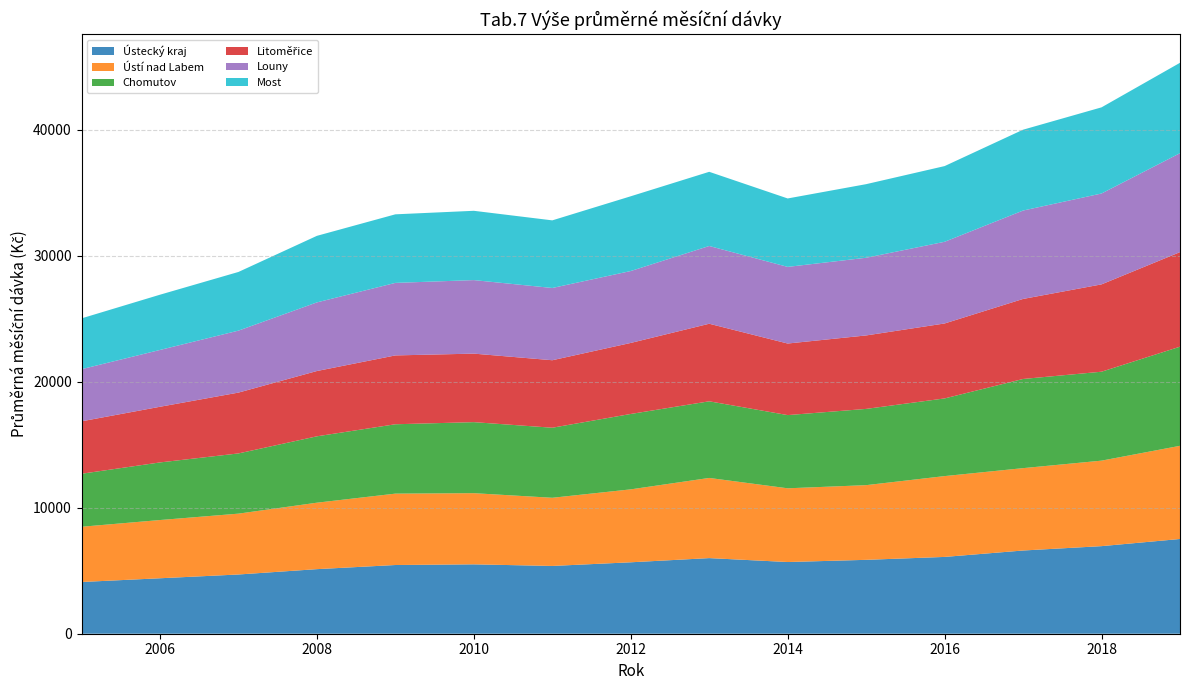

Reading right to left, what are all the values shown in this chart?

Ústecký kraj: 7516	6948	6602	6093	5862	5688	5999	5667	5377	5504	5451	5123	4699	4400	4103
Ústí nad Labem: 7392	6783	6534	6412	5925	5849	6360	5786	5408	5646	5663	5272	4827	4619	4383
Chomutov: 7864	7055	7074	6162	6049	5807	6079	5981	5557	5635	5503	5266	4777	4570	4204
Litoměřice: 7501	6929	6349	5946	5828	5678	6154	5635	5355	5436	5462	5180	4826	4416	4161
Louny: 7850	7210	7013	6480	6162	6080	6168	5705	5731	5833	5753	5444	4916	4507	4135
Most: 7171	6834	6414	6006	5839	5429	5885	5930	5365	5498	5440	5280	4655	4383	4031